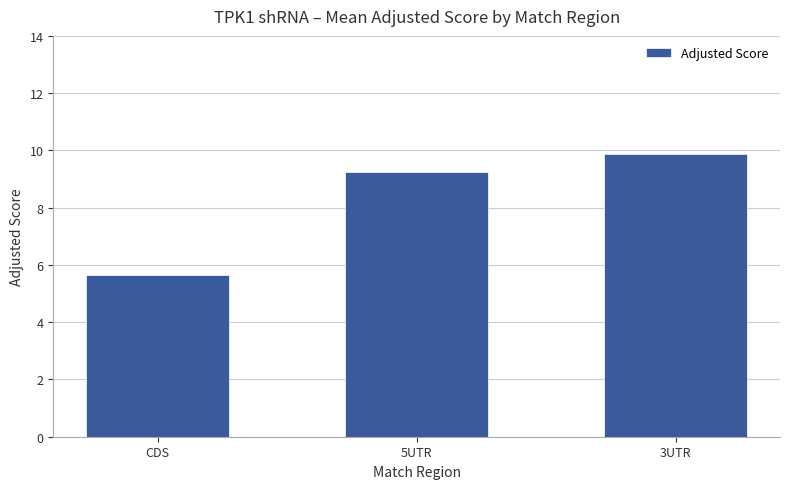

Where does the data first go above 9?

5UTR